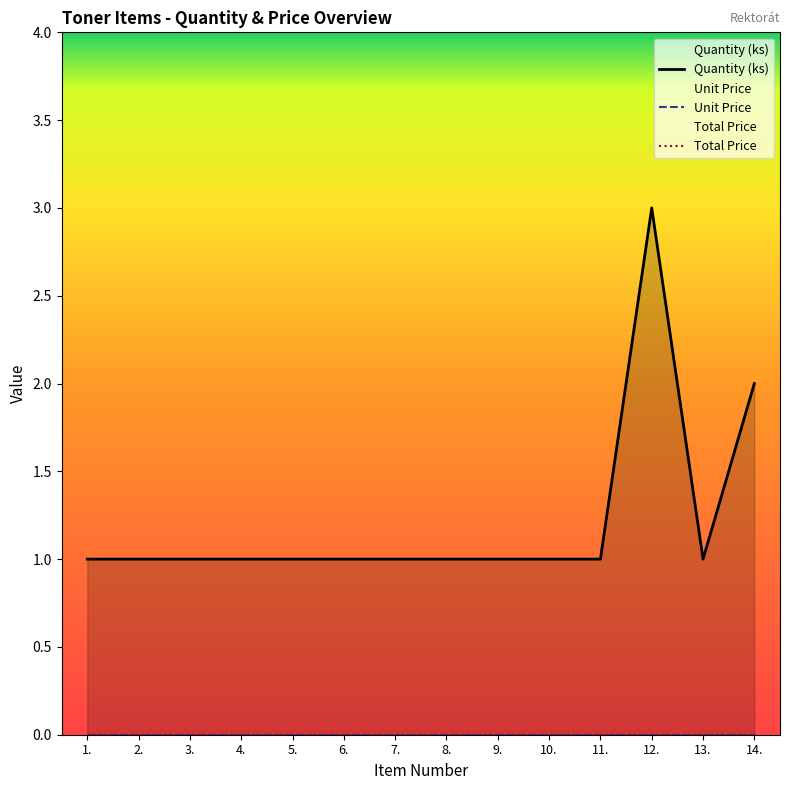

True or false: Total Price has a value of 0 at 12..

True